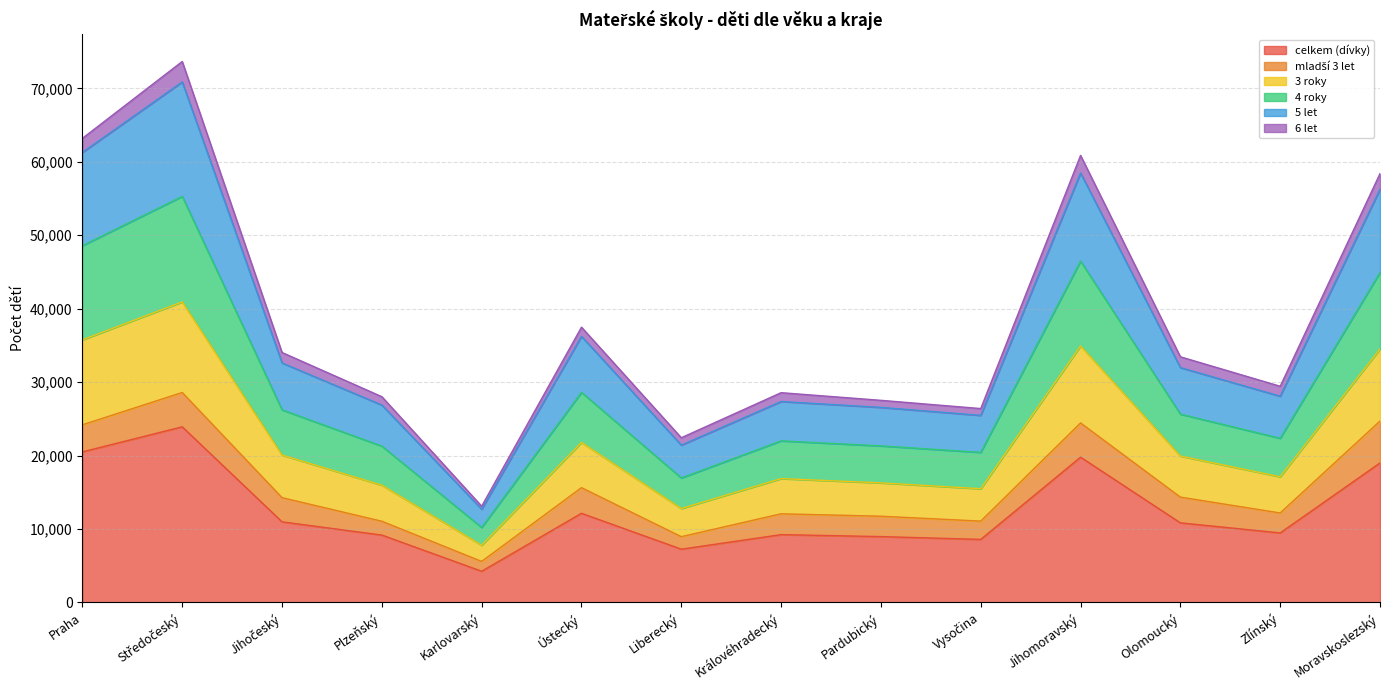

Rank the categories by celkem (dívky) value from highest to lowest.

Středočeský, Praha, Jihomoravský, Moravskoslezský, Ústecký, Jihočeský, Olomoucký, Zlínský, Královéhradecký, Plzeňský, Pardubický, Vysočina, Liberecký, Karlovarský